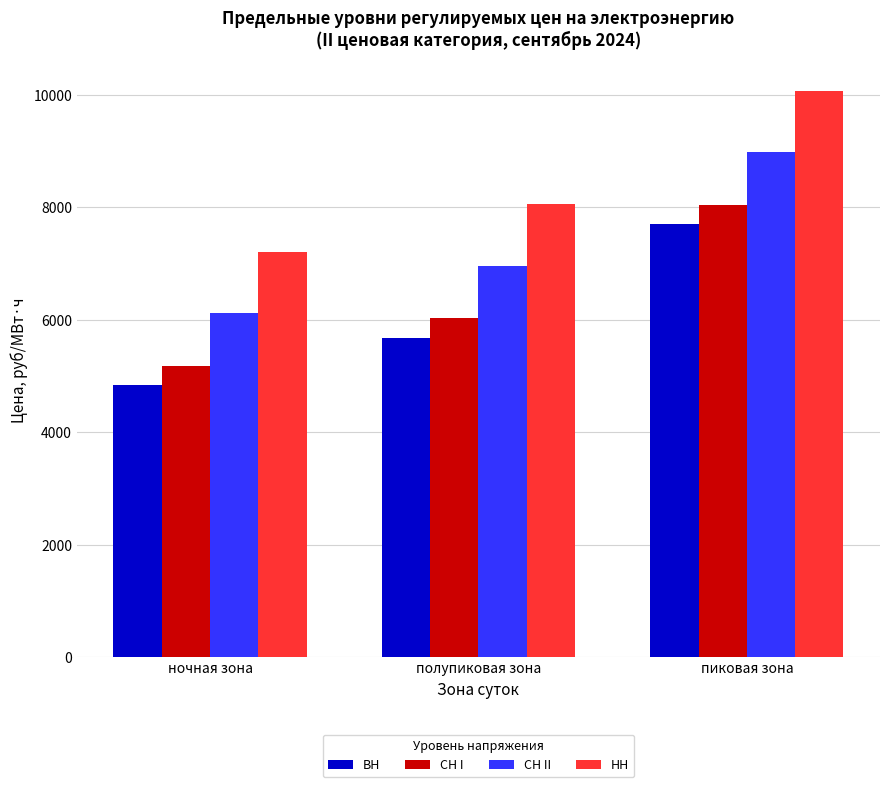

What is the value of the НН bar at the 3rd from the left?

10073.3